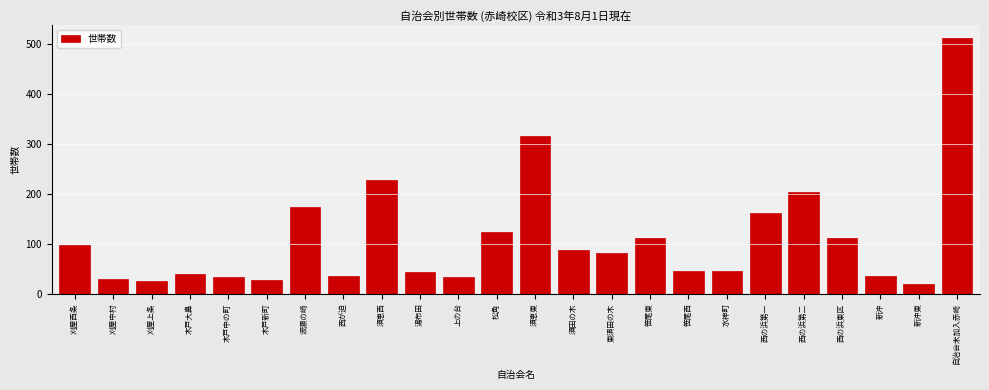

What is the difference between the values at 刈屋上条 and 松角?

98